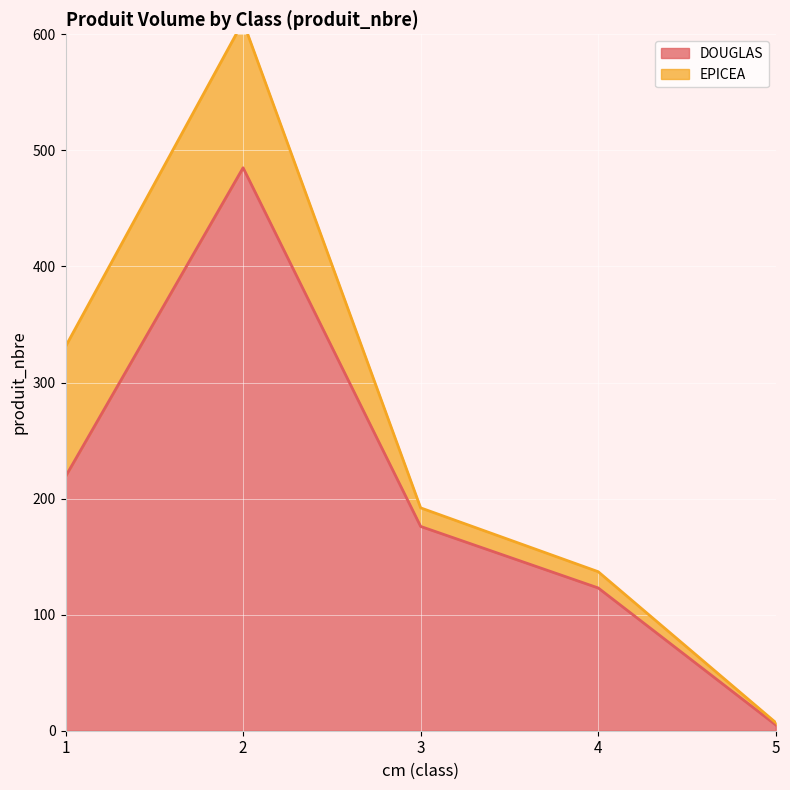

Reading left to right, extract all data points from this chart.

1=219	2=485	3=176	4=123	5=5